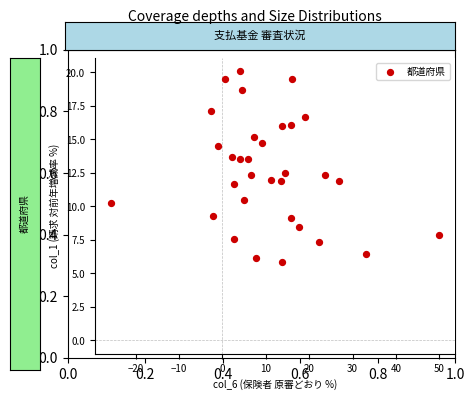

What is the range of X values (max minus min)?

75.5